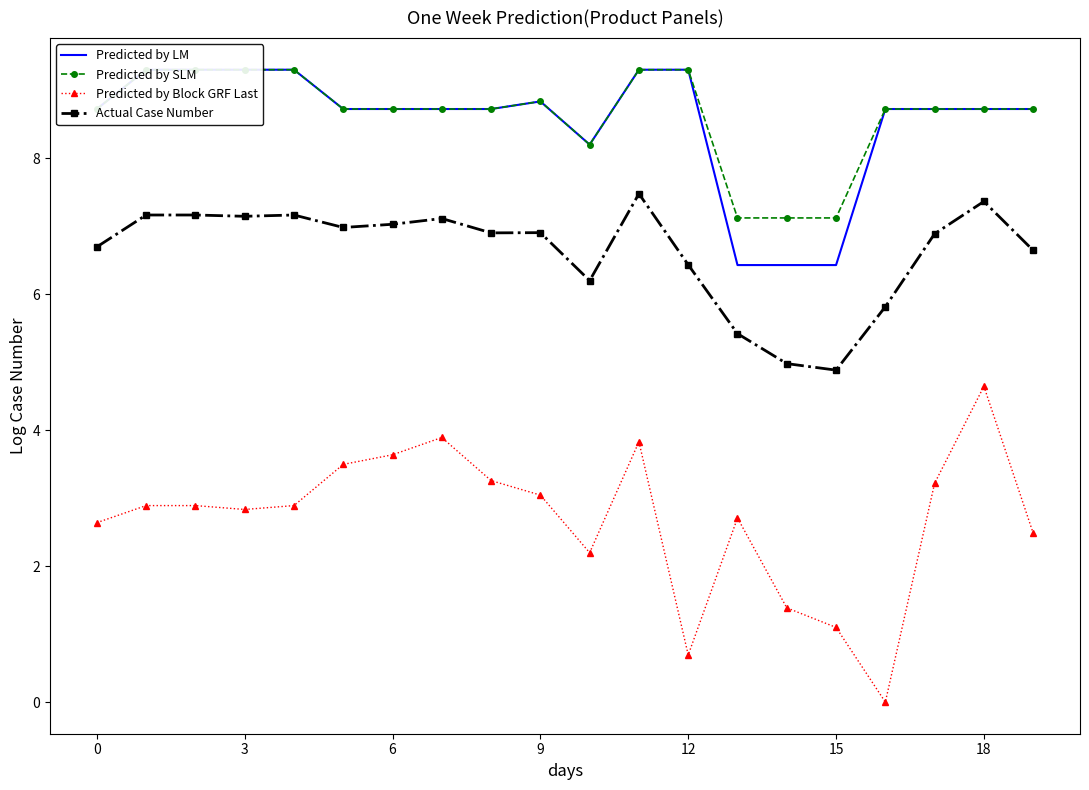

How many lines are shown in the chart?

4